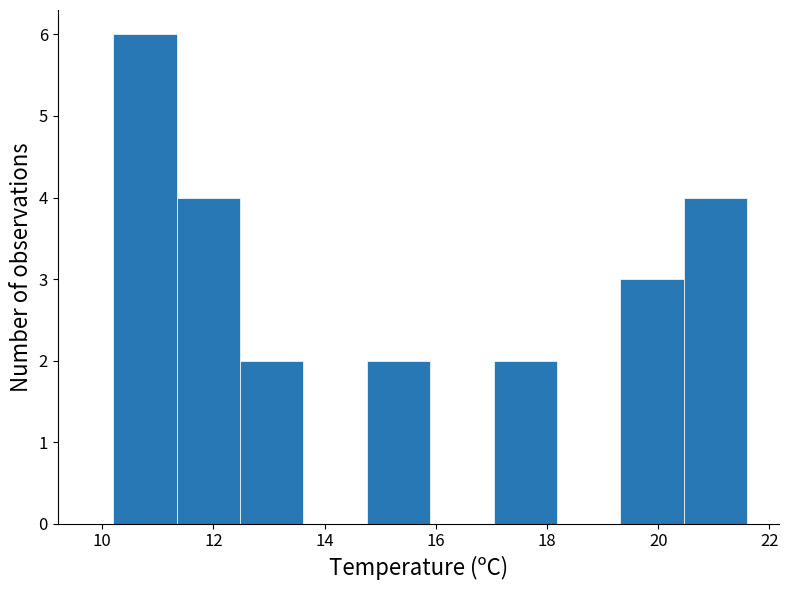

Reading left to right, list every bar in this chart as the range it spans on the x-axis followed by its height. Neither the bar edges nor the heights are printed on the chart, so give them approximately, as read against the axes.

10.20 to 11.34: 6
11.34 to 12.48: 4
12.48 to 13.62: 2
13.62 to 14.76: 0
14.76 to 15.90: 2
15.90 to 17.04: 0
17.04 to 18.18: 2
18.18 to 19.32: 0
19.32 to 20.46: 3
20.46 to 21.60: 4